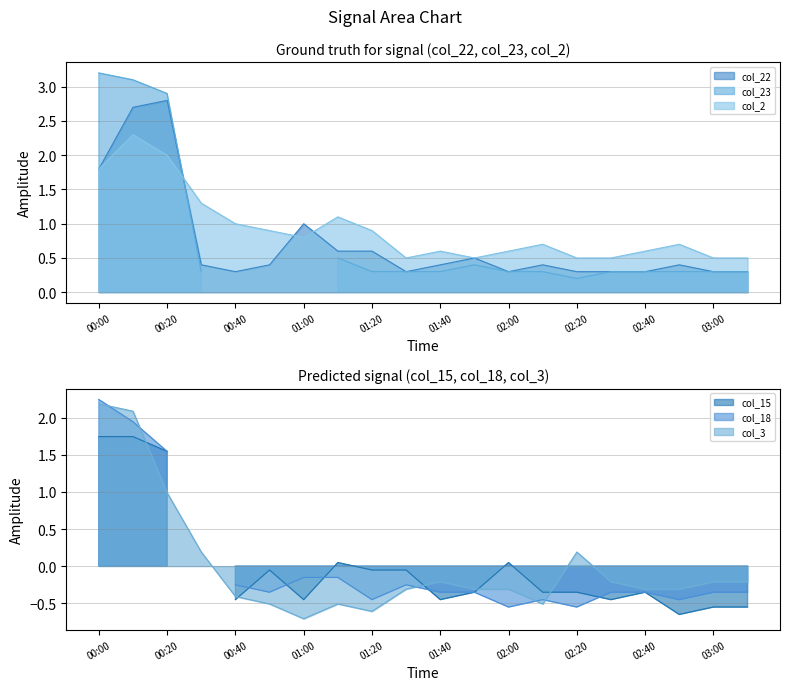

How many data points does each series have?

20